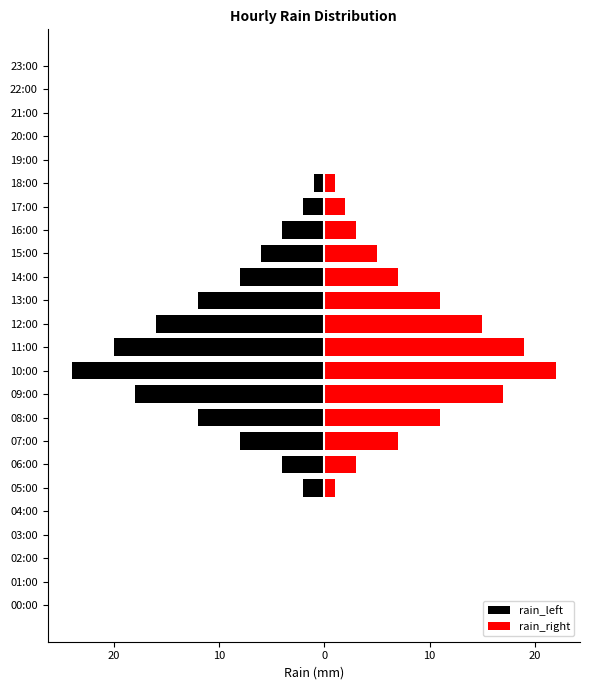

What are all the series names shown in the legend?

rain_left, rain_right